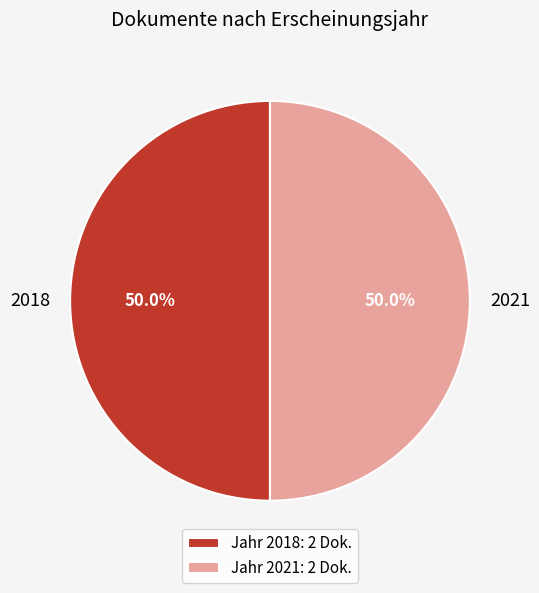

Approximately how many times larger is the value at 2018 compared to 2021?

1.0